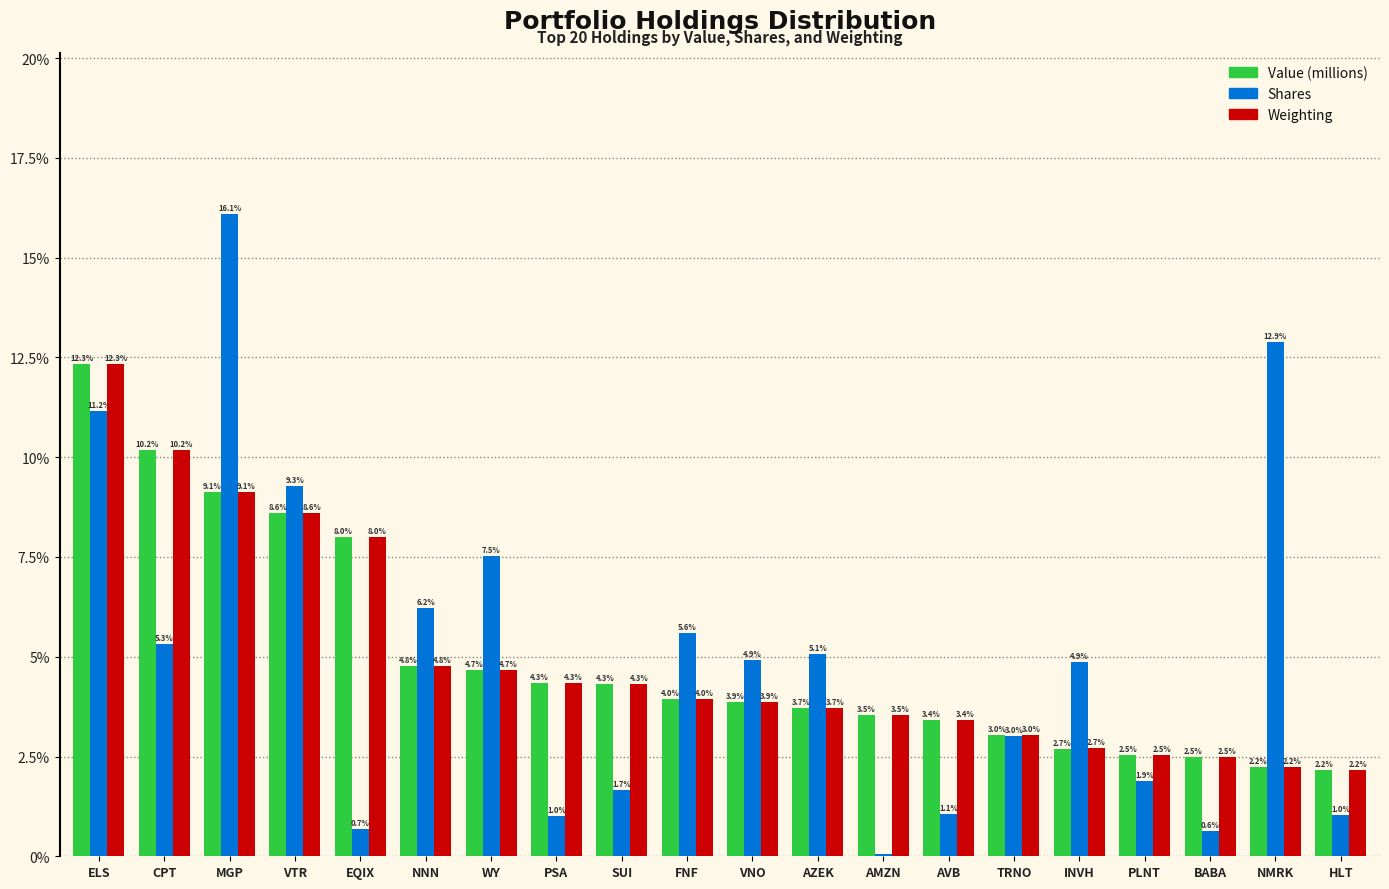

The Weighting series shows 3.9 at VNO. True or false?

True